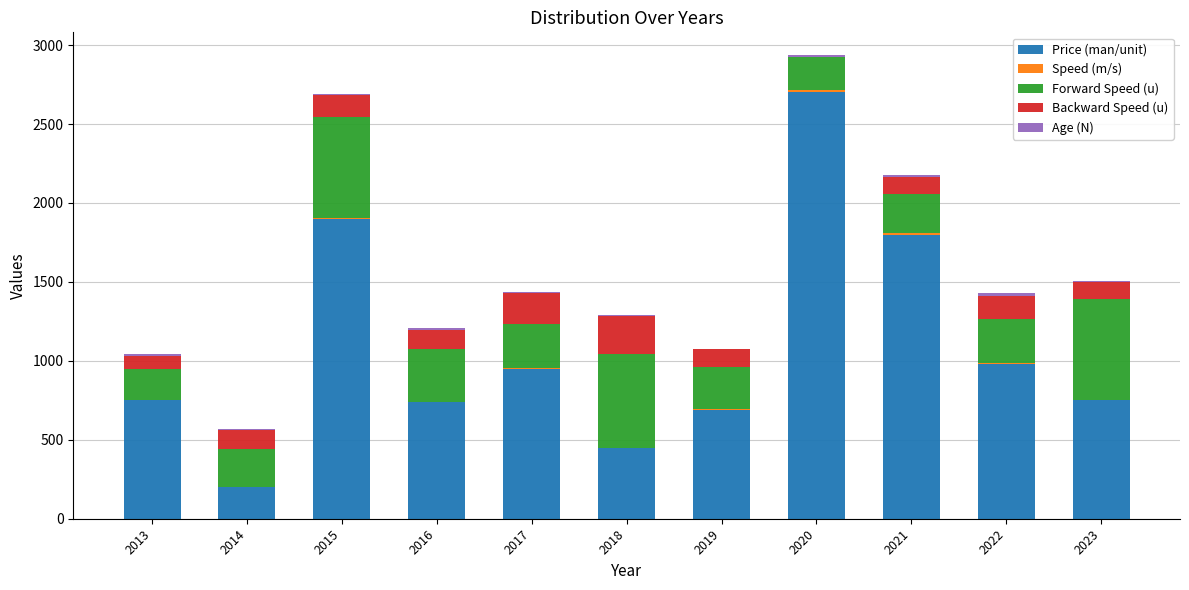

The value of Price (man/unit) at 2021 is 1800.0. True or false?

True